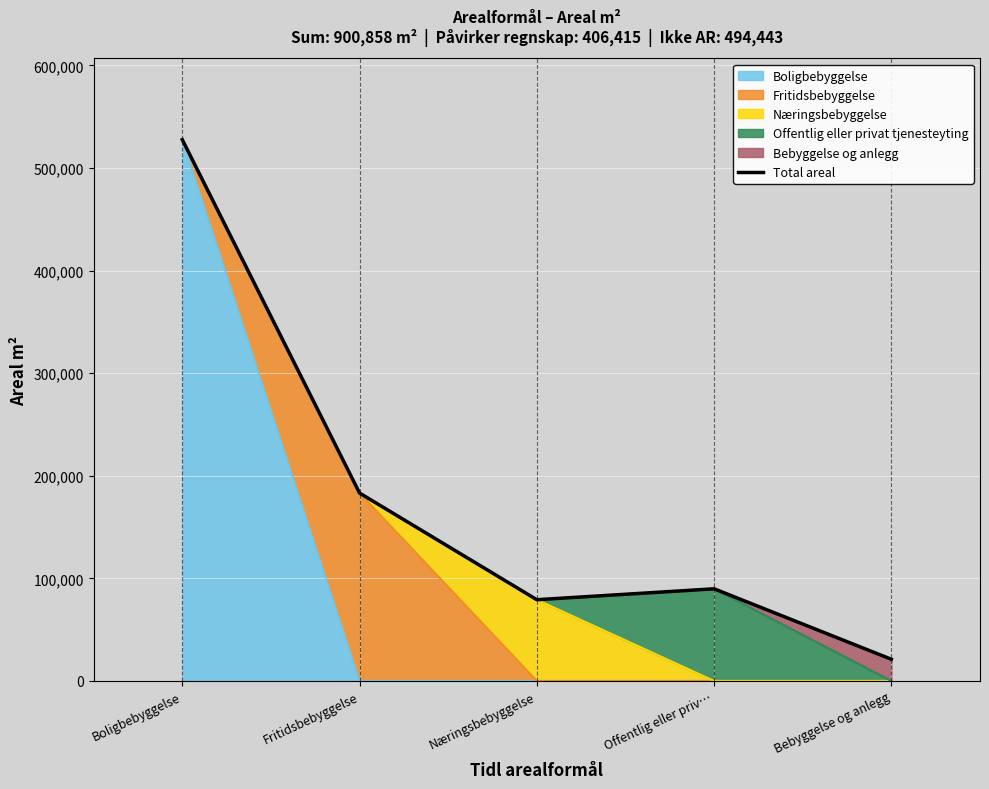

True or false: the data has more than 2 interior local peaks.

False